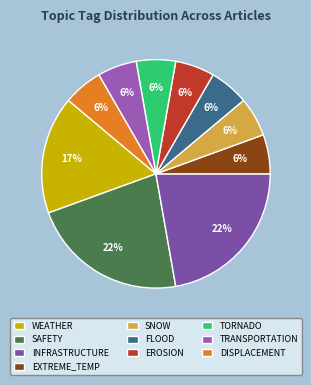

To the nearest percent, what is the combined percentage of FLOOD and INFRASTRUCTURE?

28%